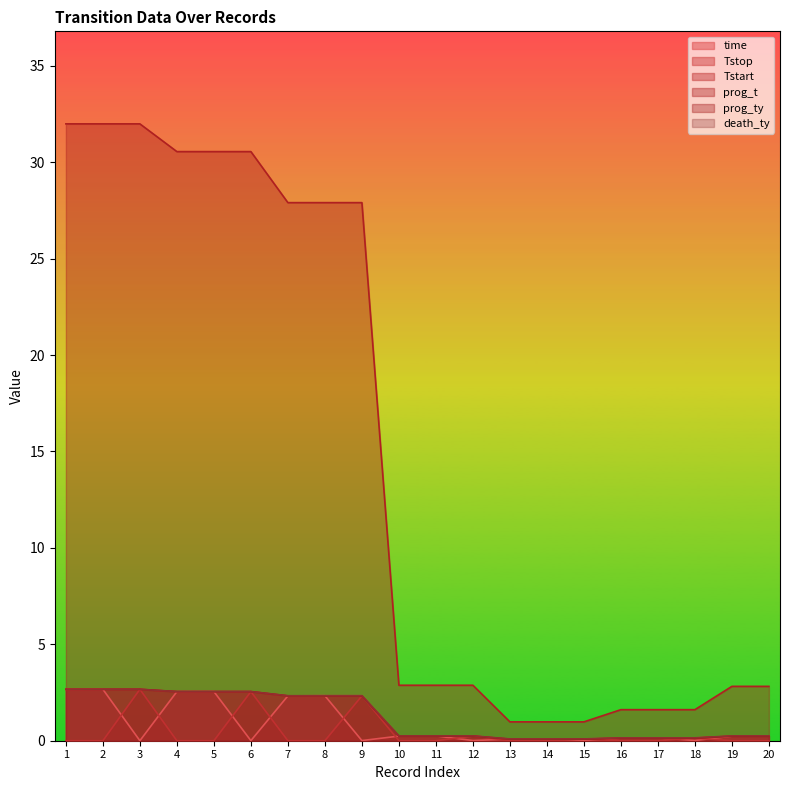

Which category has the lowest value across all series?

1